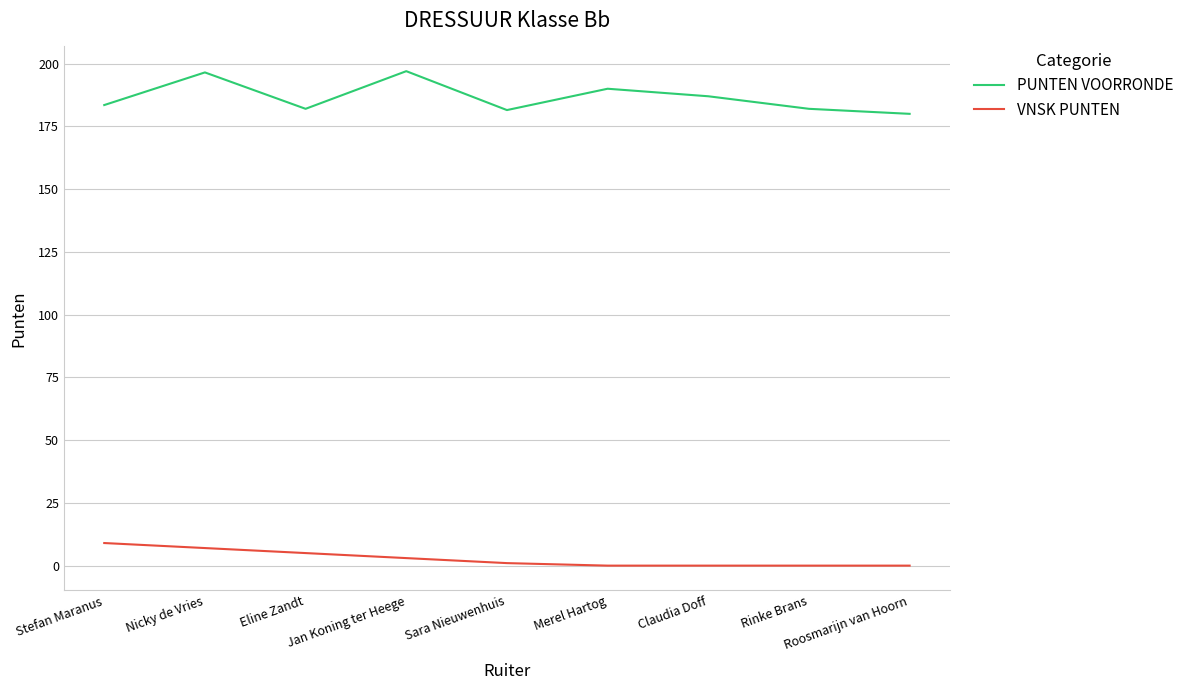

What are all the series names shown in the legend?

PUNTEN VOORRONDE, VNSK PUNTEN